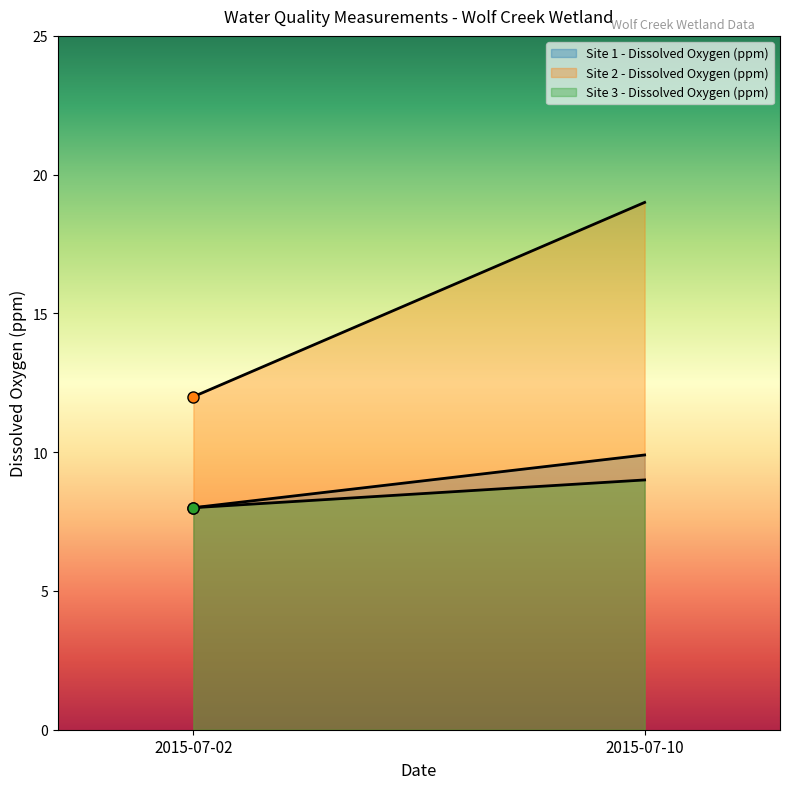

The Site 1 - Dissolved Oxygen (ppm) series shows 8.0 at 2015-07-02. True or false?

True